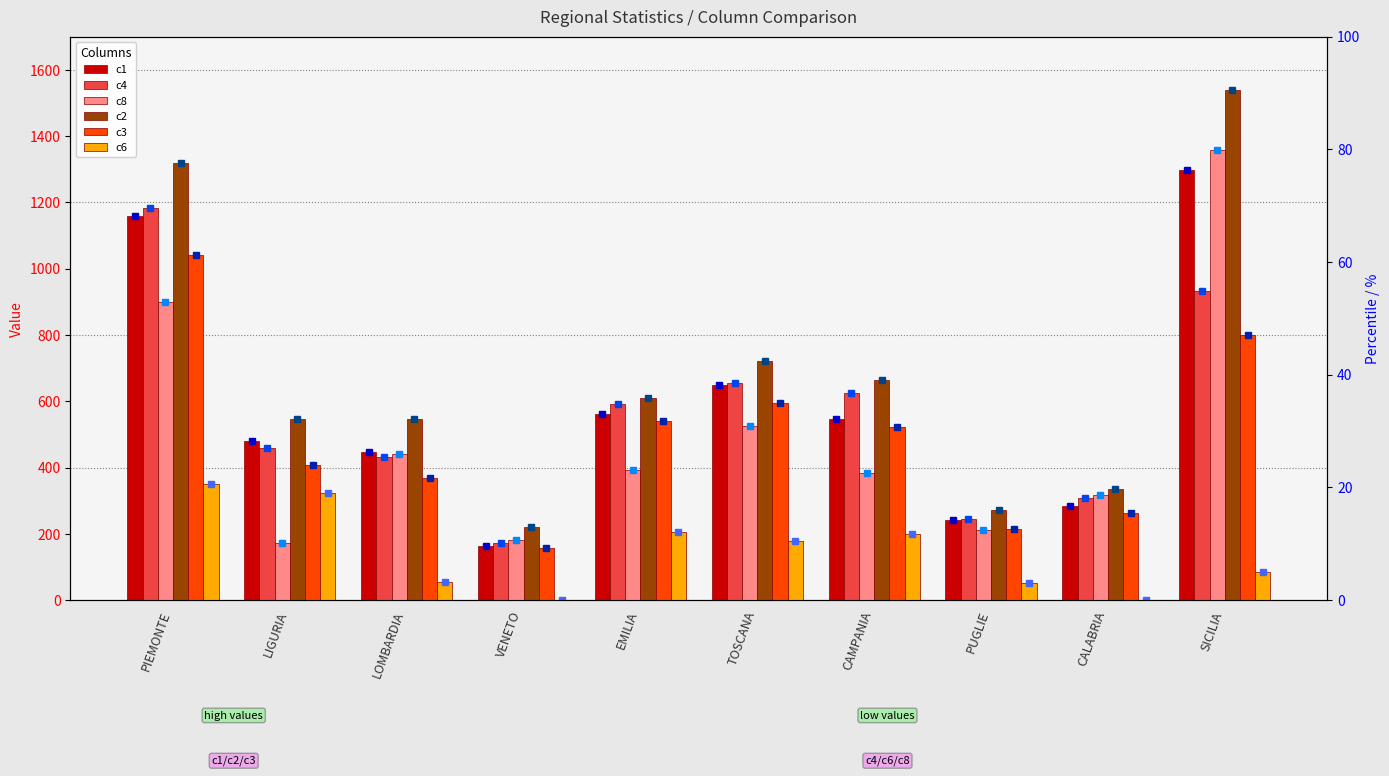

At which category is the sum across all series the highest?

SICILIA